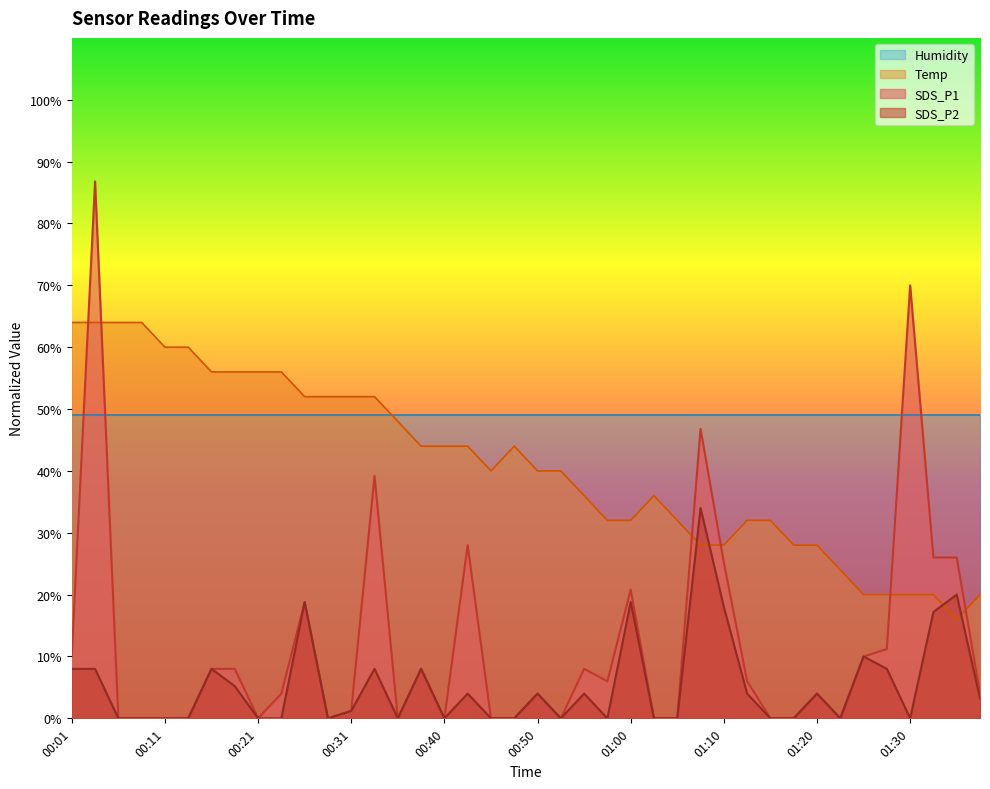

What is the value of the SDS_P1 point at the 8th from the left?

8.0